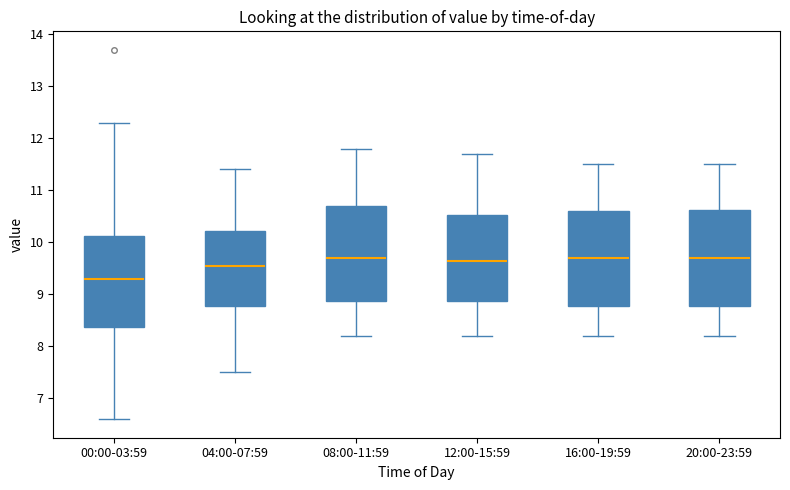

Where is the upper edge of the box for 12:00-15:59 on the y-axis? The values are not printed on the chart, so give them approximately, as read against the axis.

10.5